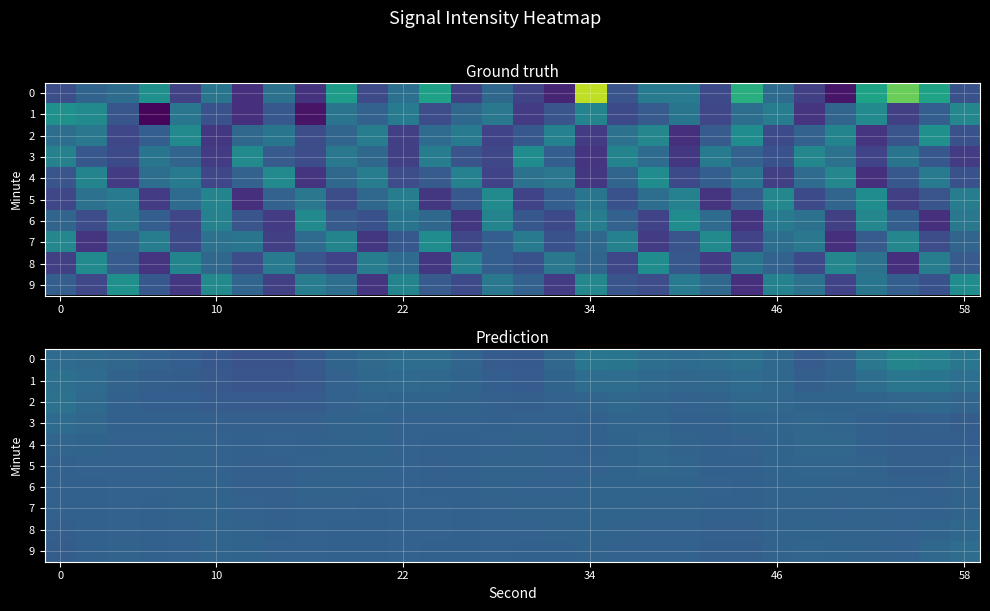

What is the maximum value for 5?

-124.4